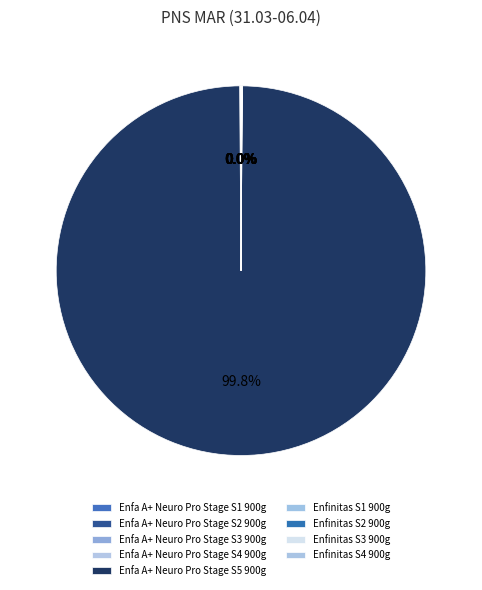

Is it true that Enfa A+ Neuro Pro Stage S2 900g is 0% of the pie?

True